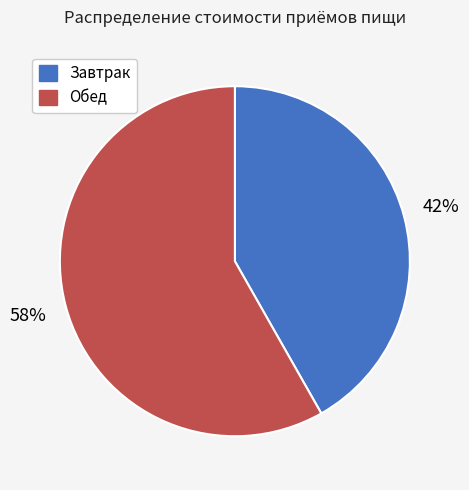

To the nearest percent, what is the combined percentage of Обед and Завтрак?

100%